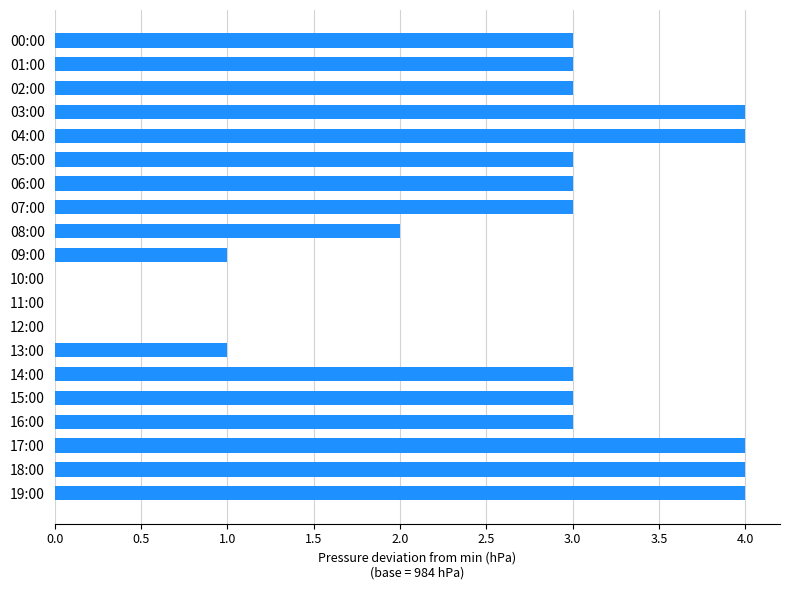

Reading top to bottom, transcribe all the data shown in this chart.

00:00=3	01:00=3	02:00=3	03:00=4	04:00=4	05:00=3	06:00=3	07:00=3	08:00=2	09:00=1	10:00=0	11:00=0	12:00=0	13:00=1	14:00=3	15:00=3	16:00=3	17:00=4	18:00=4	19:00=4